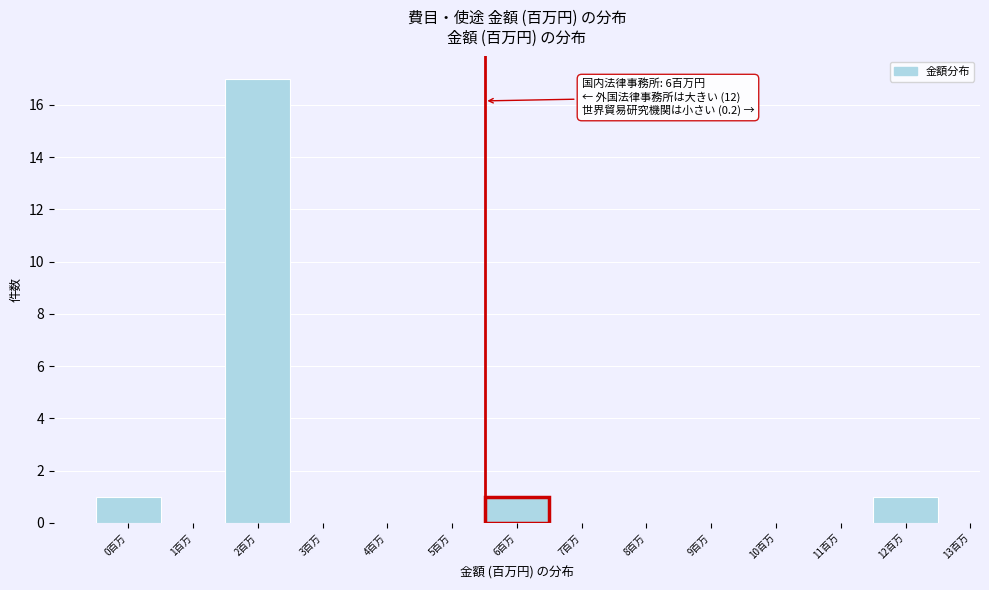

Reading right to left, what are all the values shown in this chart?

12百万=1	11百万=0	10百万=0	9百万=0	8百万=0	7百万=0	6百万=1	5百万=0	4百万=0	3百万=0	2百万=17	1百万=0	0百万=1